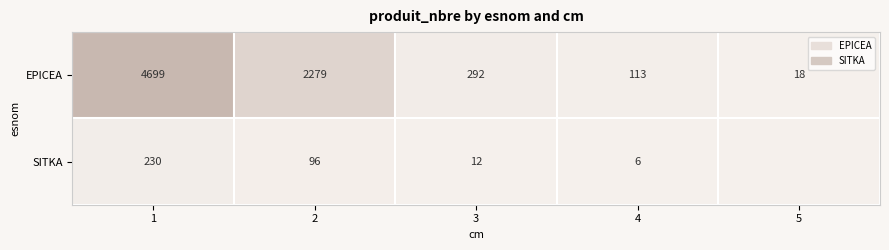

Is it true that SITKA equals 6 at 4?

True